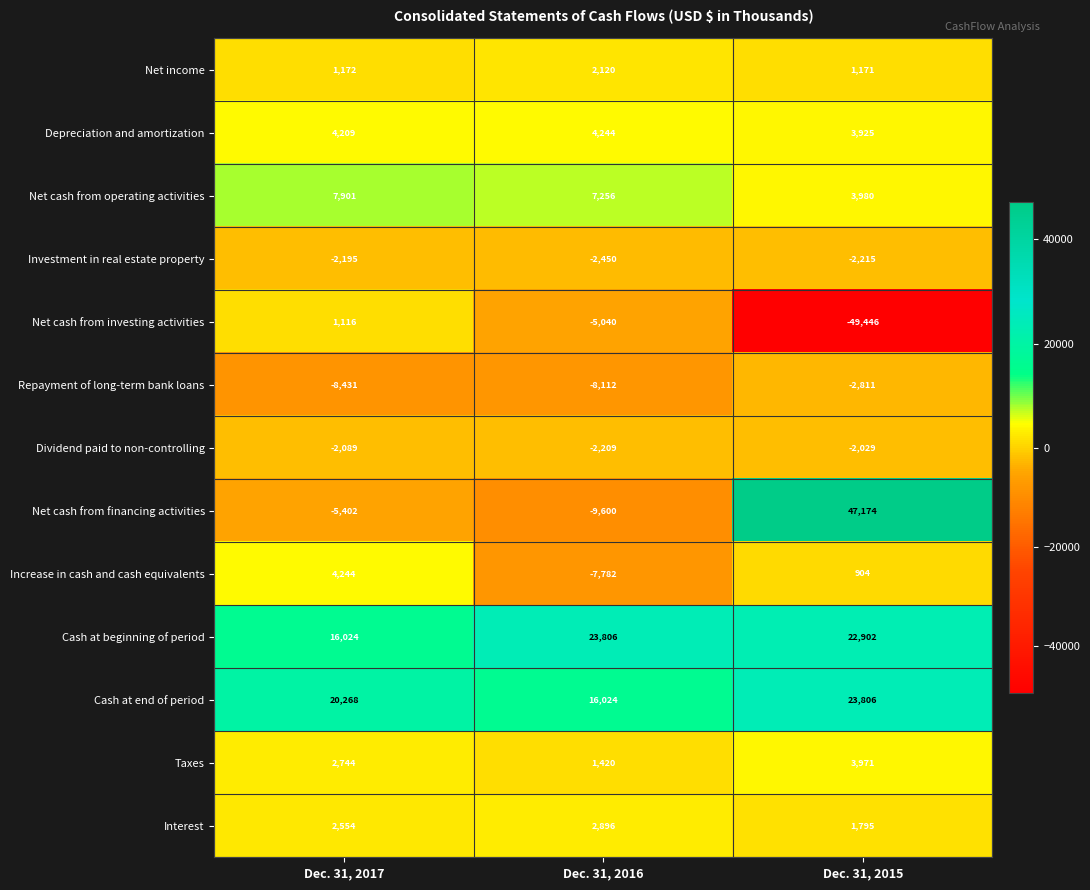

At which label does Net cash from investing activities first exceed -5040?

Dec. 31, 2017